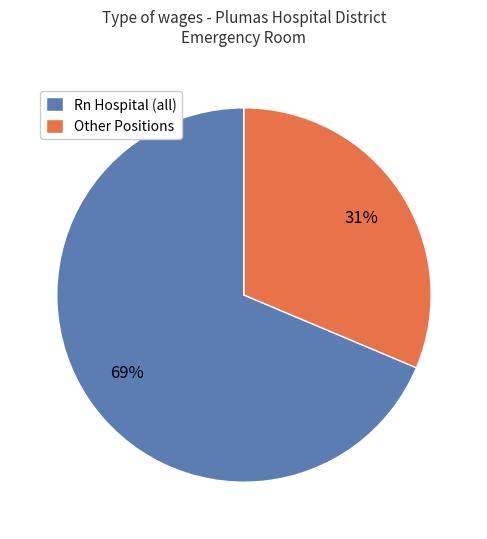

Is there any slice that represents more than half of the pie?

Yes